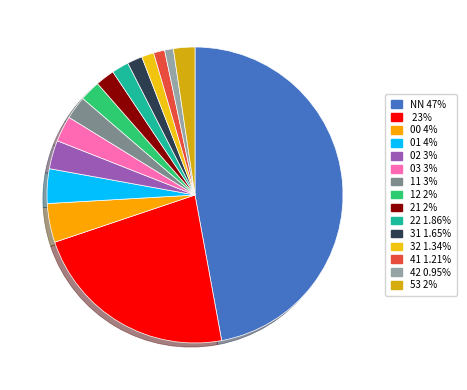

To the nearest percent, what is the difference between the largest and smallest slice percentages?

46%